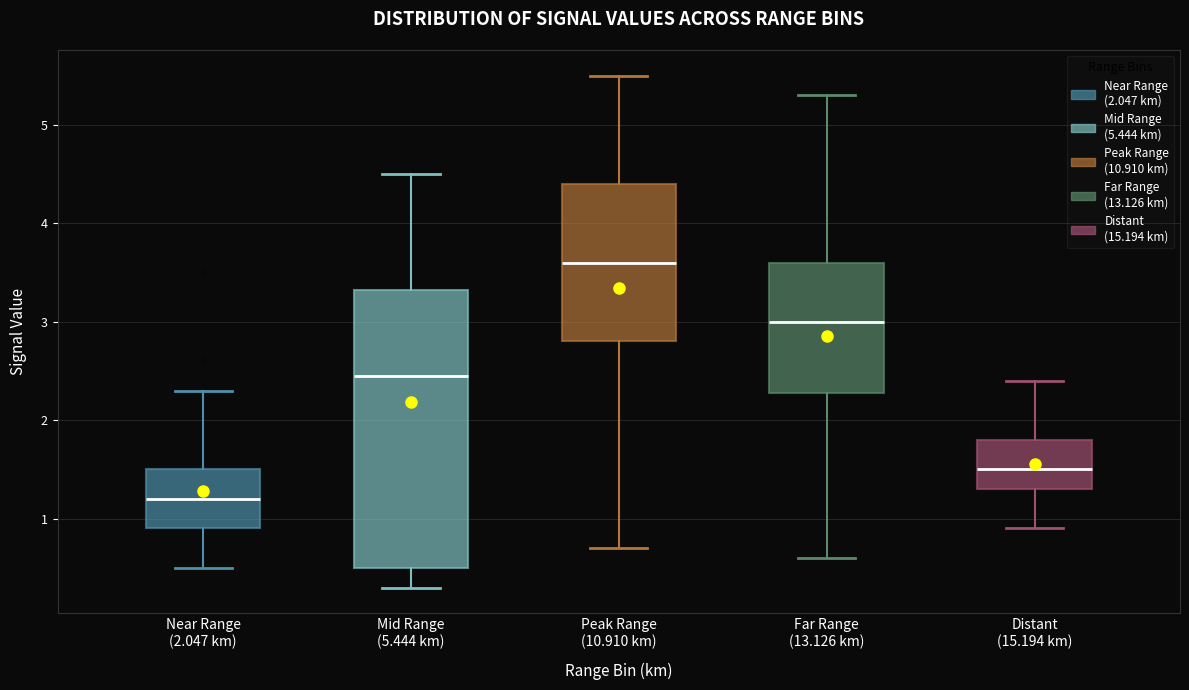

Which box is the tallest, from its lower edge to its upper edge?

Mid Range (5.444 km)